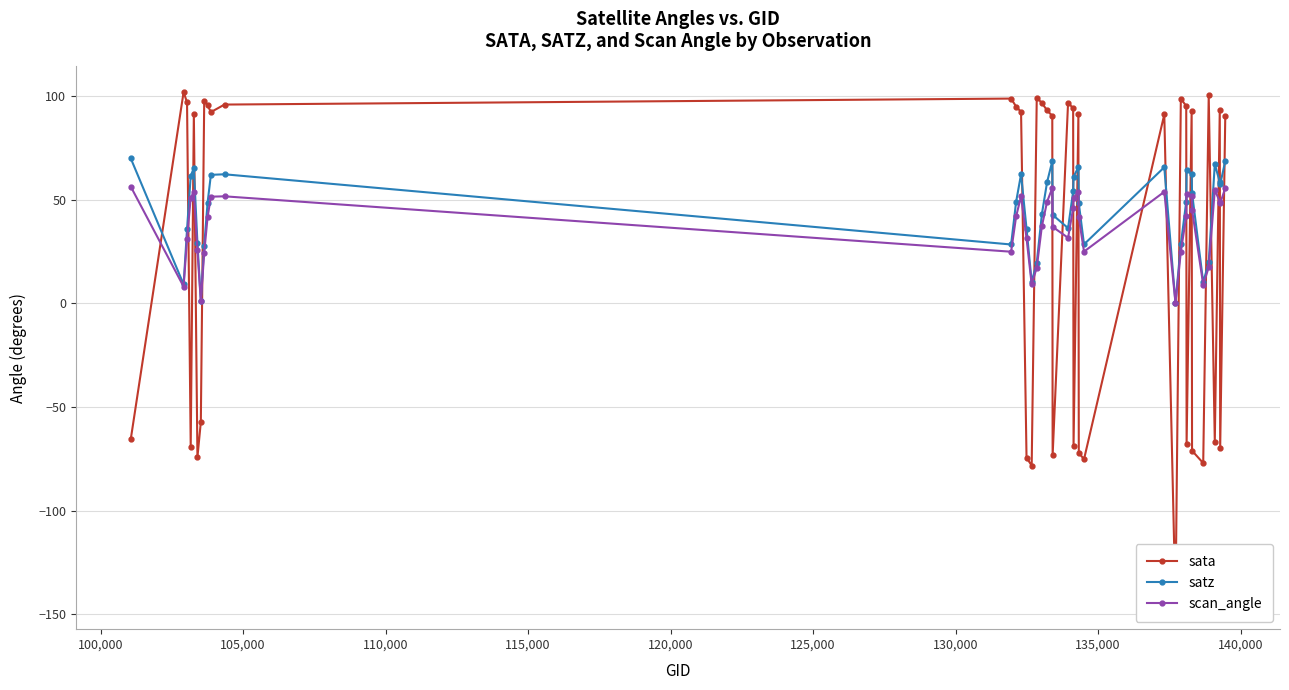

How many interior local peaks does the satz series have?

8